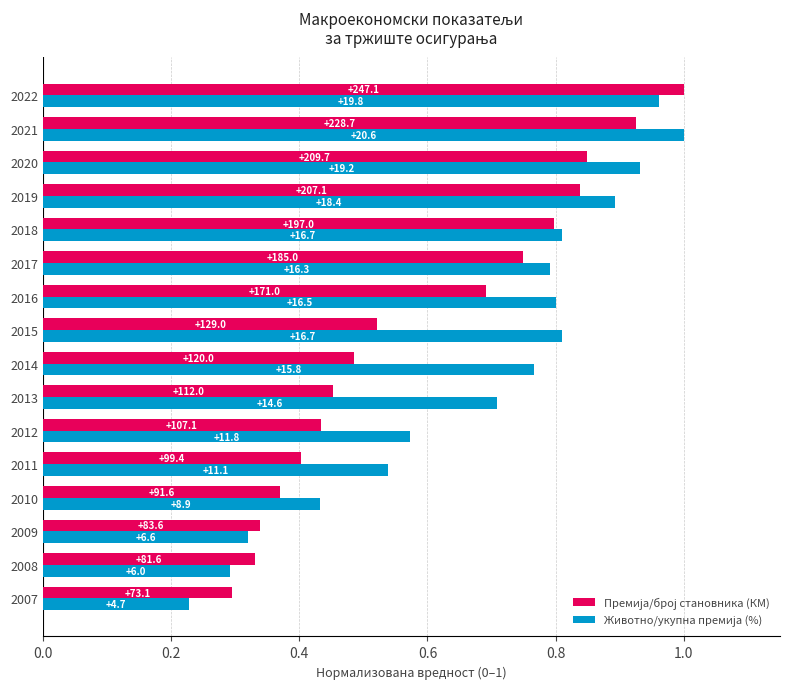

Rank the series by their maximum value, from highest to lowest.

Премија/број становника (КМ), Животно/укупна премија (%)